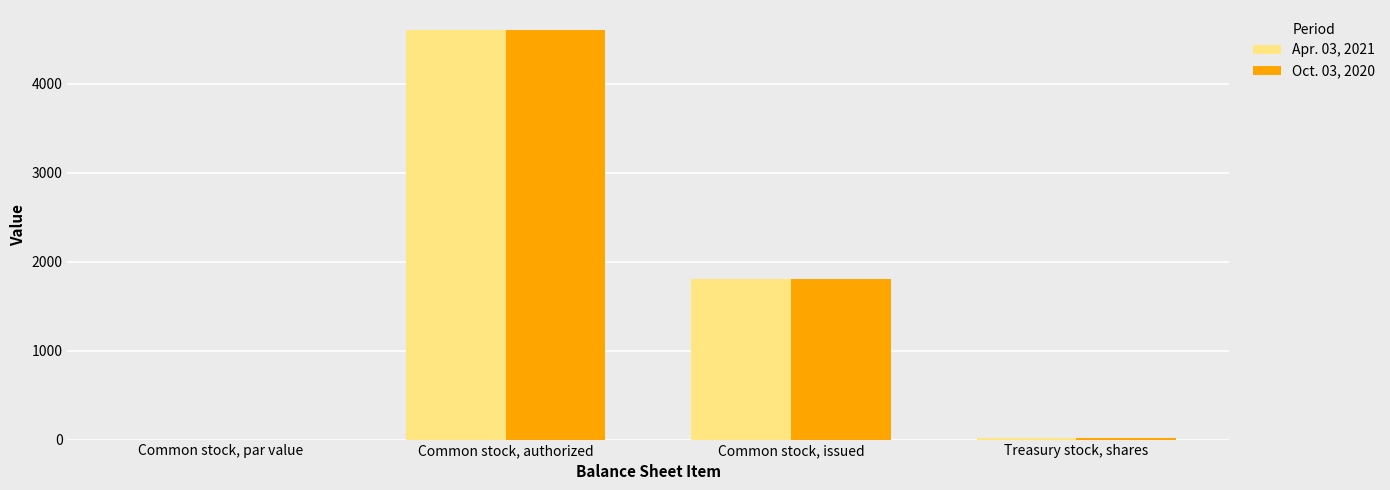

Which category has the highest value across all series?

Common stock, authorized